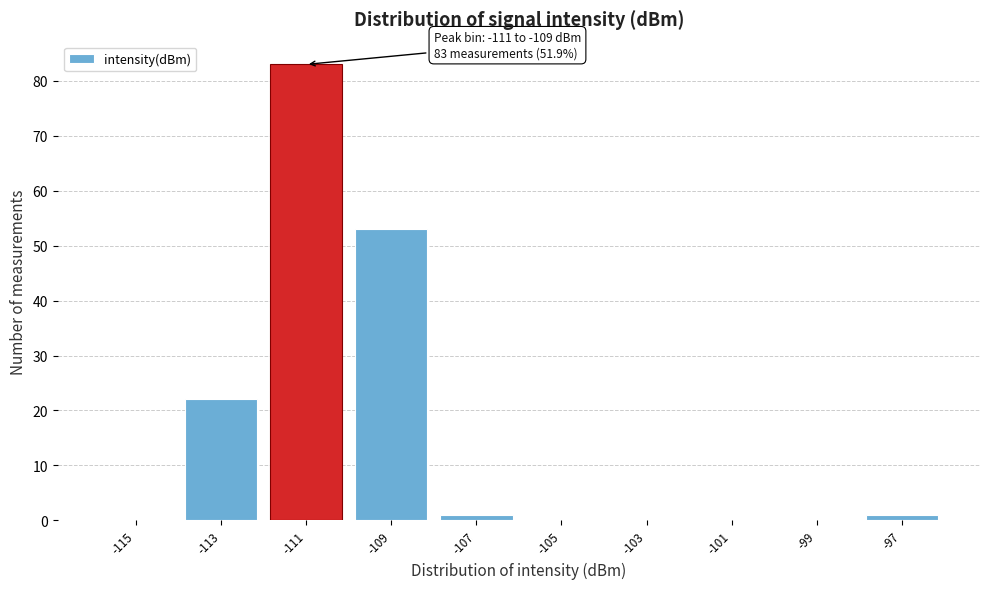

Reading right to left, extract all data points from this chart.

-97=1	-99=0	-101=0	-103=0	-105=0	-107=1	-109=53	-111=83	-113=22	-115=0